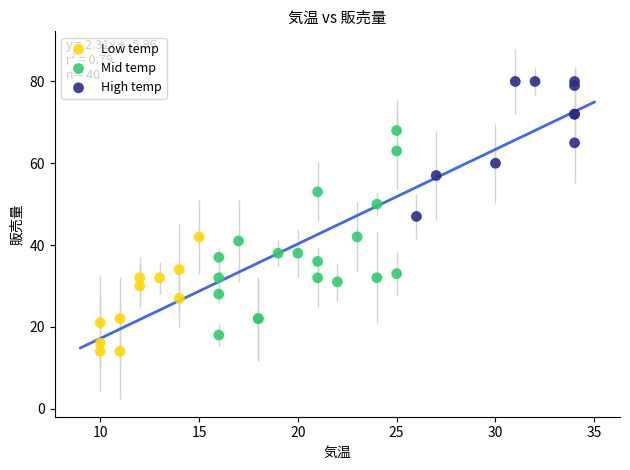

Which series has the widest spread of Y values?

Mid temp